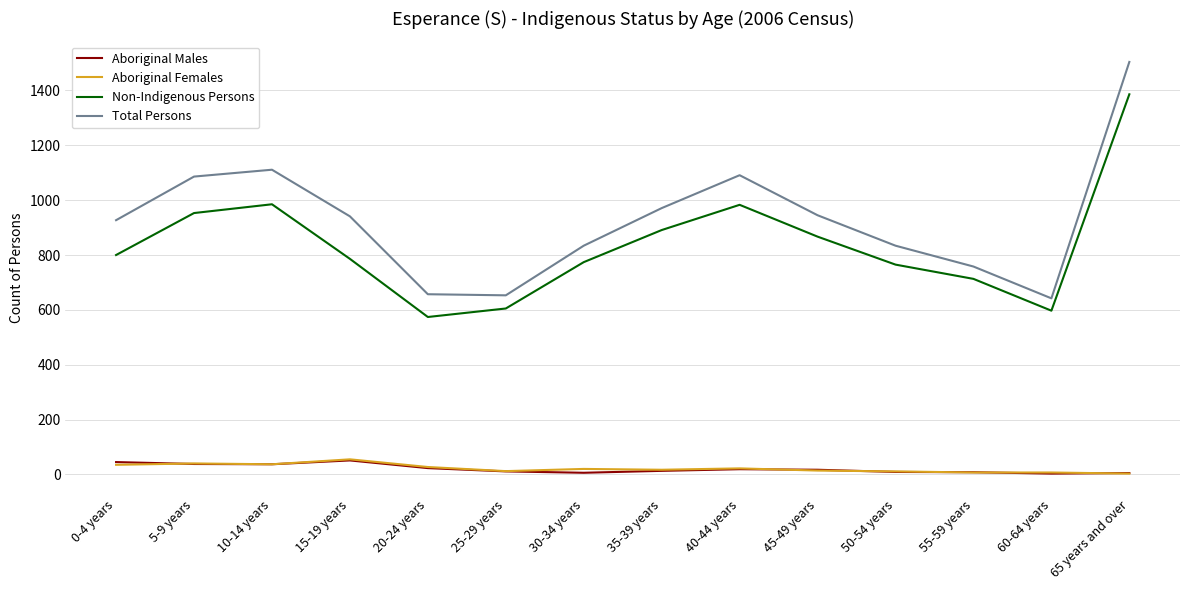

True or false: Total Persons and Non-Indigenous Persons intersect in this chart.

False